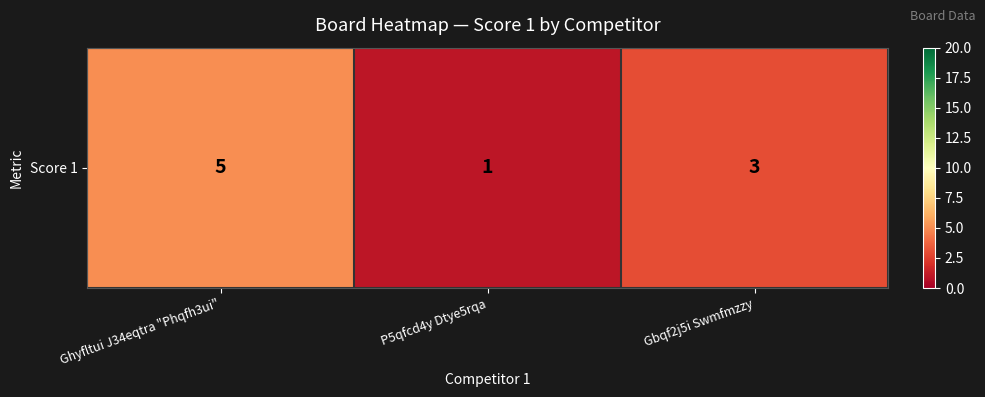

Reading right to left, transcribe all the data shown in this chart.

Gbqf2j5i Swmfmzzy=3	P5qfcd4y Dtye5rqa=1	Ghyfltui J34eqtra "Phqfh3ui"=5